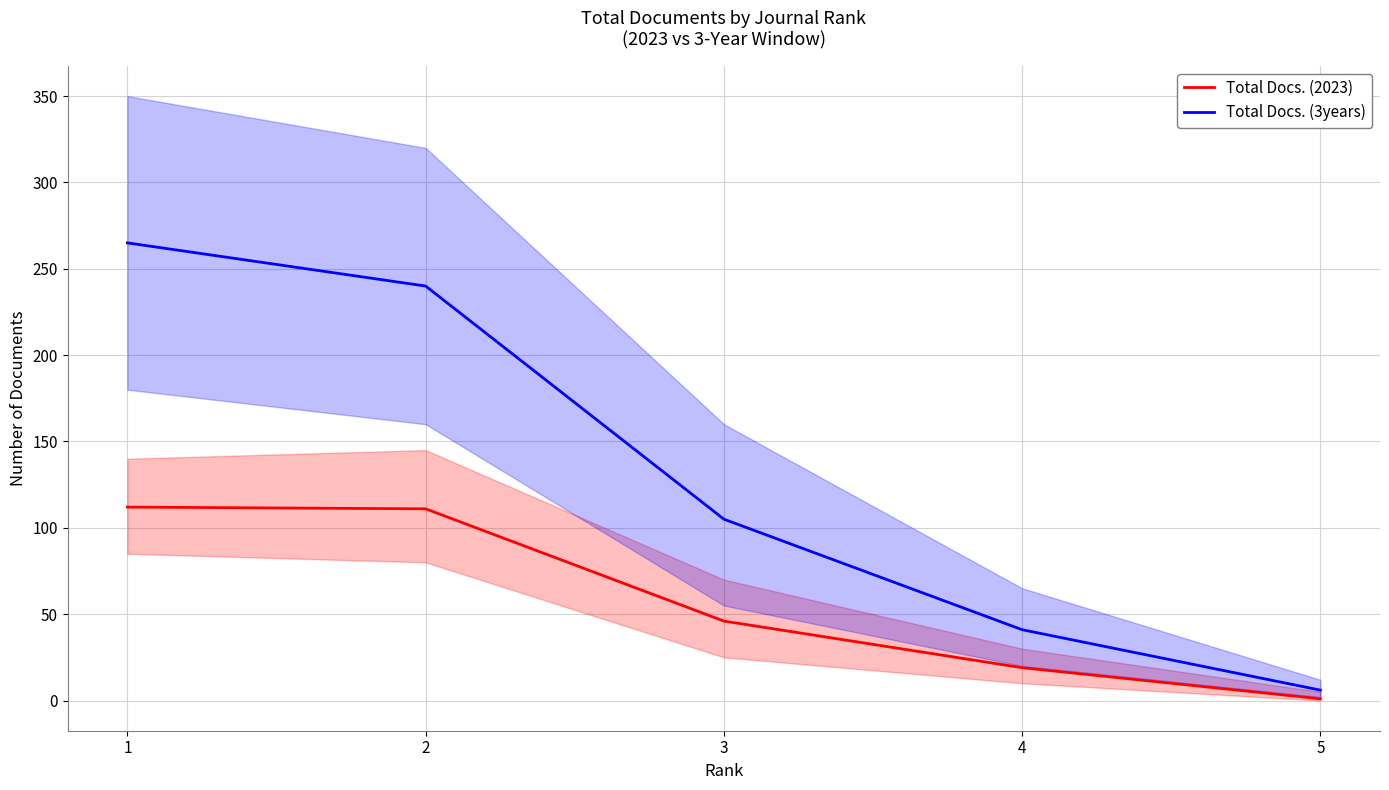

What is the maximum value for Total Docs. (3years)?

265